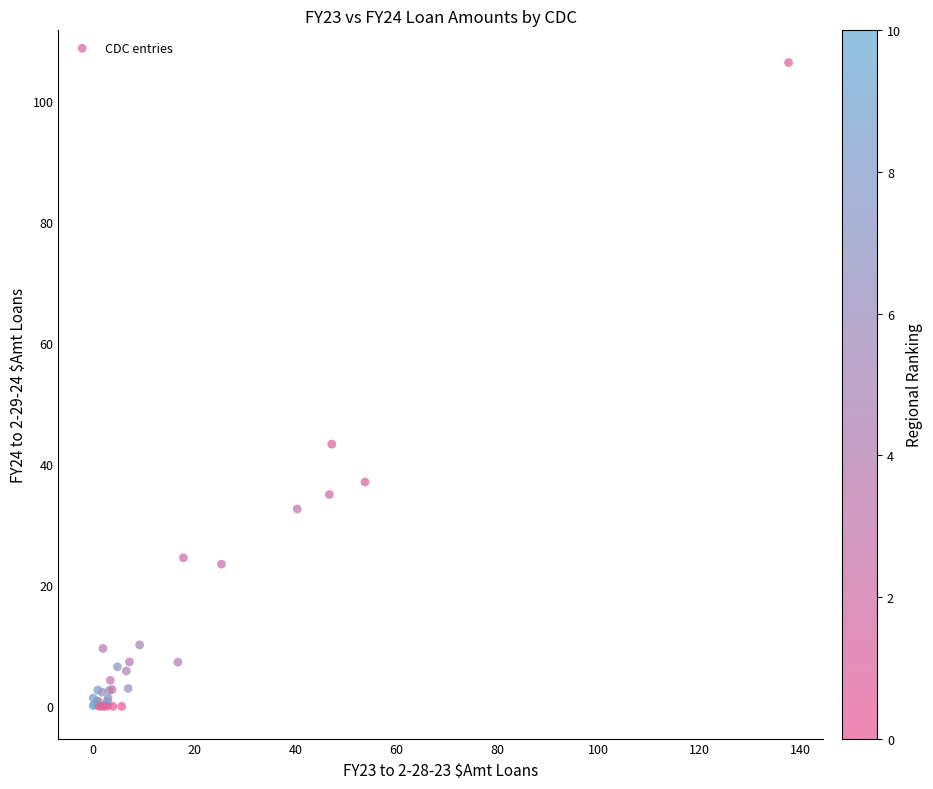

What Y value in the scatter plot is closest to 53?

43.3